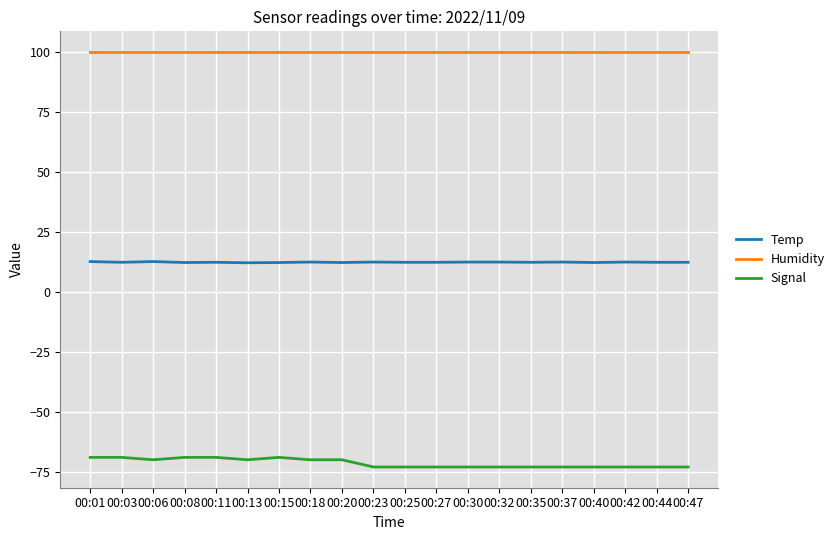

Is this an area chart (filled region under the line)?

No